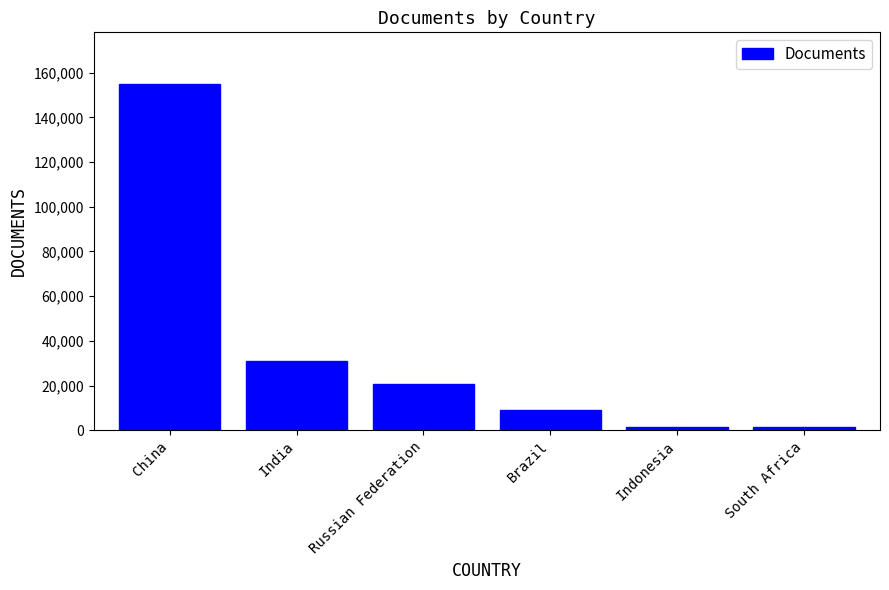

Count the number of categories in the chart.

6